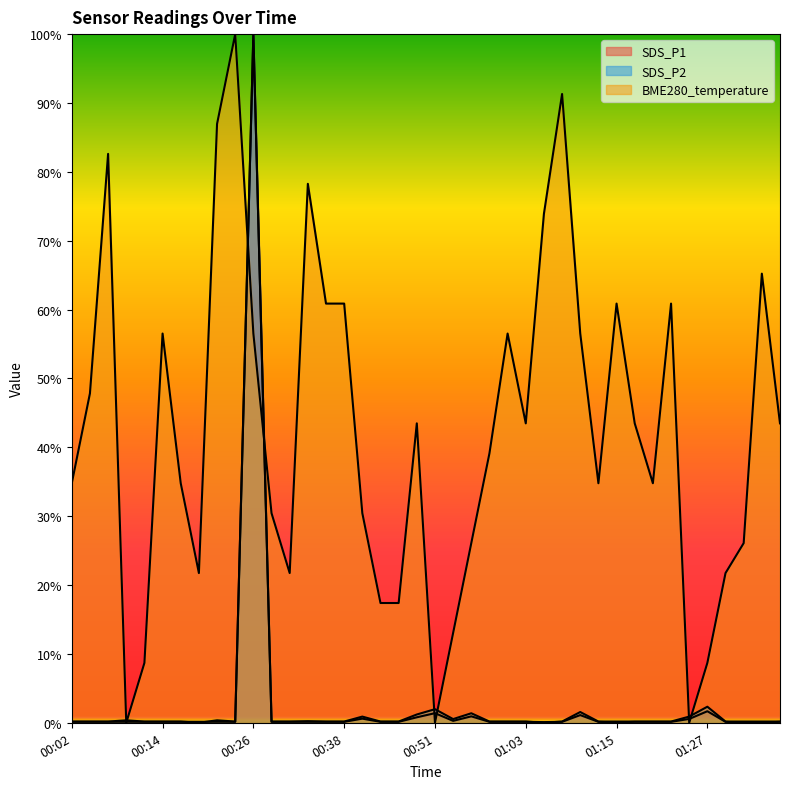

Reading right to left, extract all data points from this chart.

SDS_P1: 01:37=0.1	01:35=0.0	01:32=0.0	01:30=0.1	01:27=1.7	01:25=0.6	01:22=0.1	01:20=0.1	01:18=0.1	01:15=0.0	01:13=0.1	01:10=1.1	01:08=0.1	01:05=0.1	01:03=0.1	01:01=0.1	00:58=0.1	00:56=0.9	00:53=0.3	00:51=1.4	00:48=0.8	00:46=0.1	00:43=0.1	00:41=0.6	00:38=0.1	00:36=0.1	00:34=0.1	00:31=0.1	00:29=0.1	00:26=100.0	00:24=0.1	00:21=0.1	00:19=0.1	00:16=0.1	00:14=0.1	00:12=0.1	00:09=0.1	00:07=0.1	00:04=0.1	00:02=0.1
SDS_P2: 01:37=0.2	01:35=0.2	01:32=0.2	01:30=0.2	01:27=2.3	01:25=0.9	01:22=0.2	01:20=0.2	01:18=0.2	01:15=0.2	01:13=0.2	01:10=1.6	01:08=0.2	01:05=0.0	01:03=0.2	01:01=0.2	00:58=0.2	00:56=1.4	00:53=0.5	00:51=2.0	00:48=1.2	00:46=0.2	00:43=0.2	00:41=0.9	00:38=0.2	00:36=0.2	00:34=0.2	00:31=0.2	00:29=0.2	00:26=100.0	00:24=0.2	00:21=0.4	00:19=0.0	00:16=0.2	00:14=0.2	00:12=0.2	00:09=0.4	00:07=0.2	00:04=0.2	00:02=0.2
BME280_temperature: 01:37=43.5	01:35=65.2	01:32=26.1	01:30=21.7	01:27=8.7	01:25=0.0	01:22=60.9	01:20=34.8	01:18=43.5	01:15=60.9	01:13=34.8	01:10=56.5	01:08=91.3	01:05=73.9	01:03=43.5	01:01=56.5	00:58=39.1	00:56=26.1	00:53=13.0	00:51=0.0	00:48=43.5	00:46=17.4	00:43=17.4	00:41=30.4	00:38=60.9	00:36=60.9	00:34=78.3	00:31=21.7	00:29=30.4	00:26=56.5	00:24=100.0	00:21=87.0	00:19=21.7	00:16=34.8	00:14=56.5	00:12=8.7	00:09=0.0	00:07=82.6	00:04=47.8	00:02=34.8